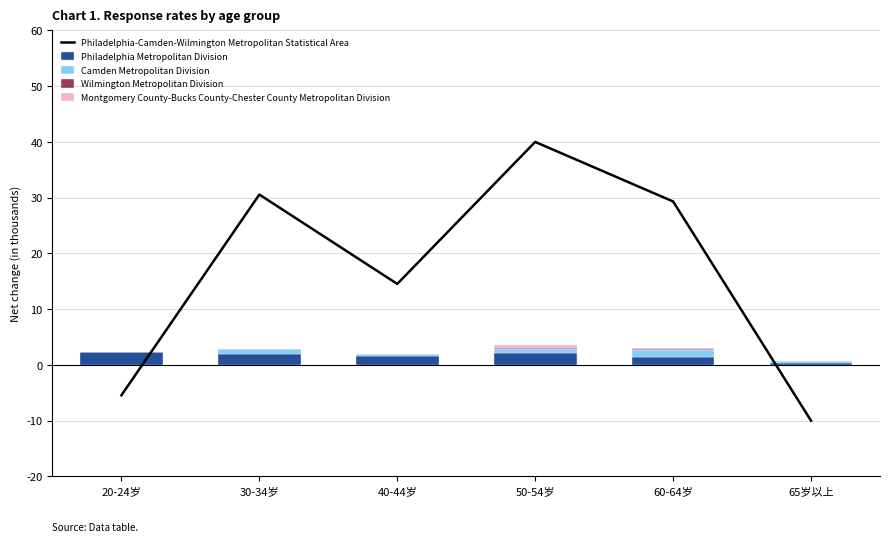

Between 30-34岁 and 50-54岁, which is larger?

50-54岁